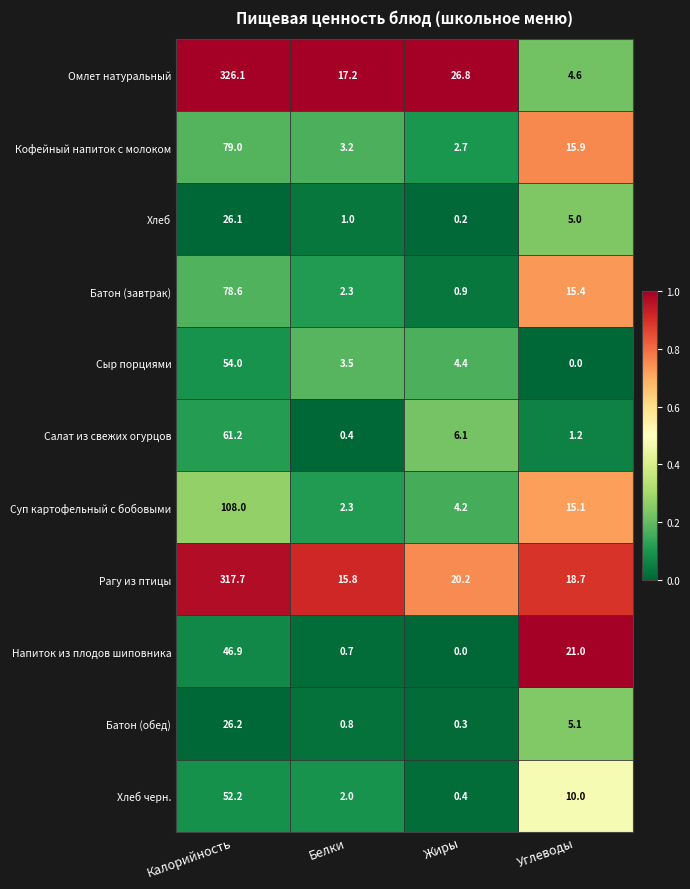

Which category has the lowest value in the Кофейный напиток с молоком series?

Жиры